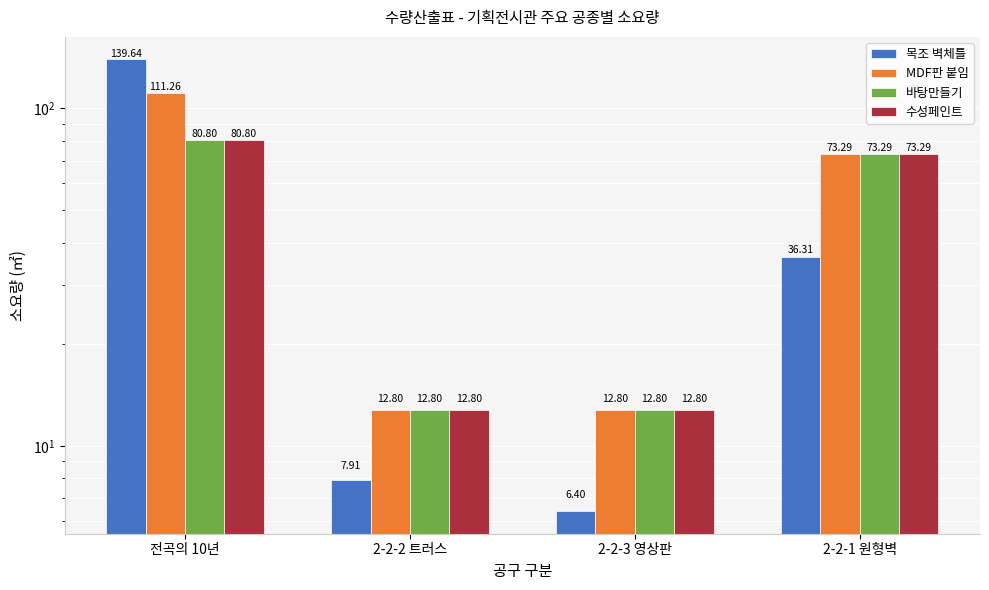

Which label corresponds to the smallest value in the chart?

2-2-3 영상판